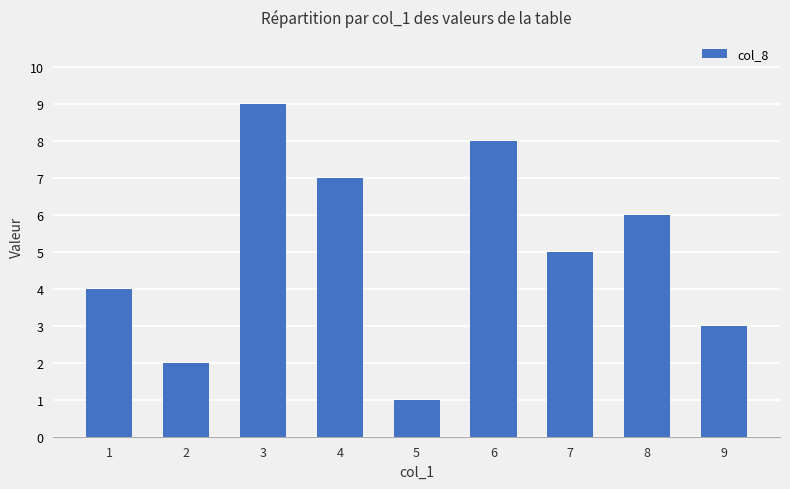

Are the bars horizontal?

No